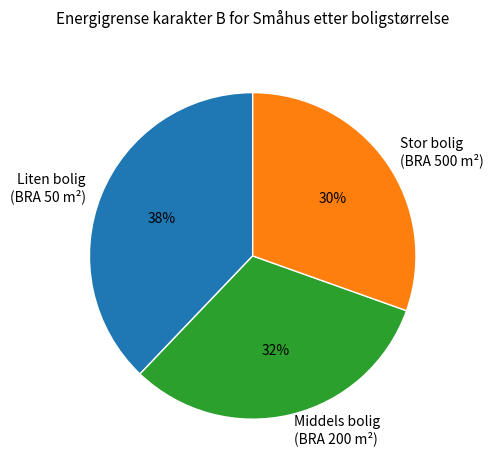

What is the smallest slice in the pie chart?

Stor bolig (BRA 500 m²)